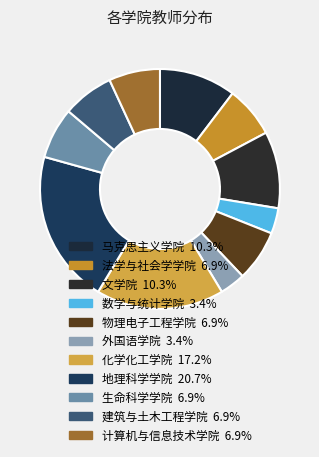

The 地理科学学院 slice represents 21% of the pie. True or false?

True